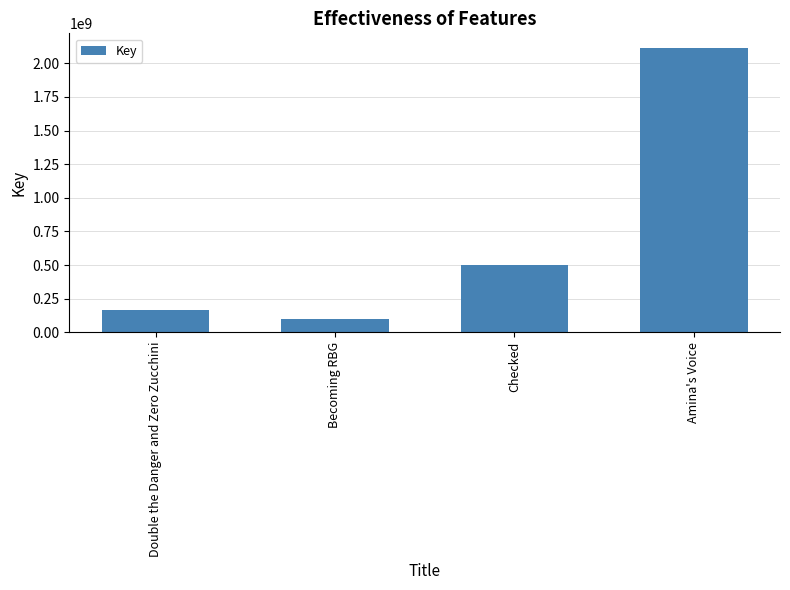

What is the value of the 1st bar from the left?

168271898